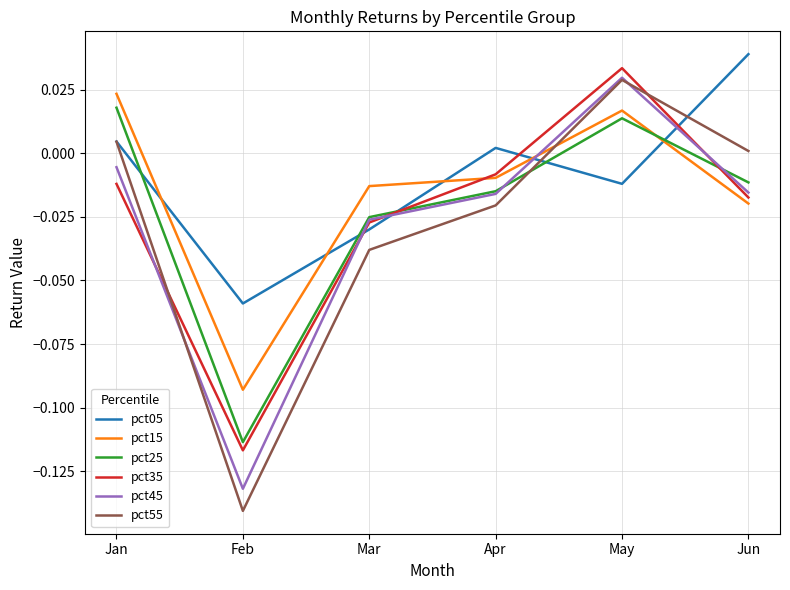

Rank the categories by pct25 value from lowest to highest.

Feb, Mar, Apr, Jun, May, Jan